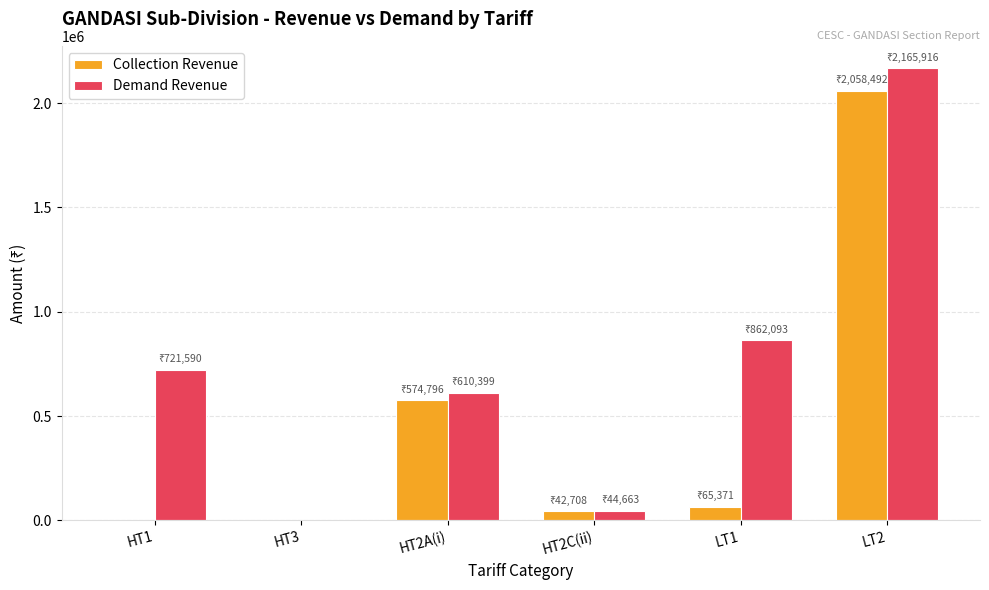

What is the greatest value displayed?

2165916.0